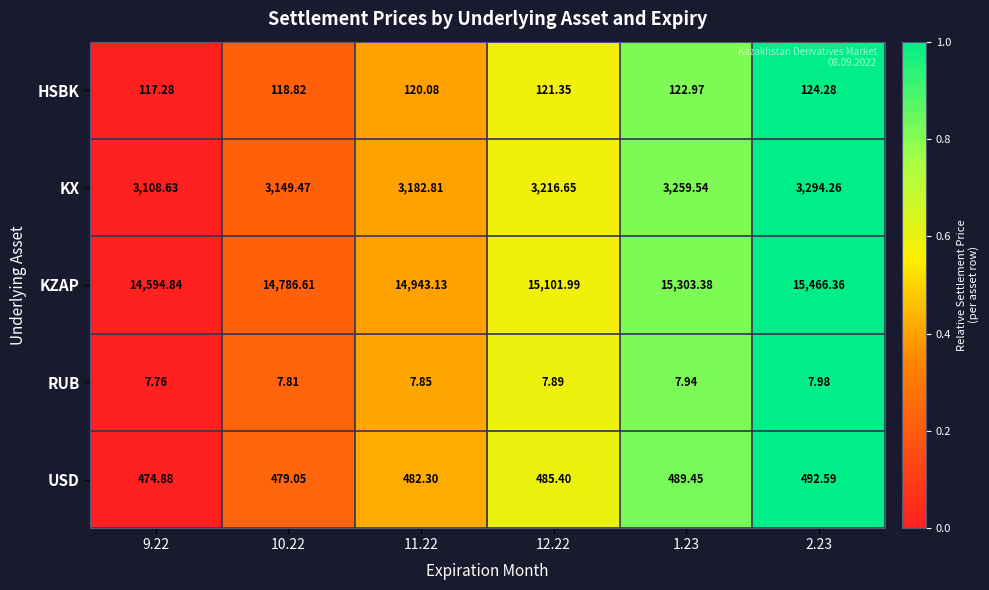

What is the total value across all series at 2.23?

19385.5